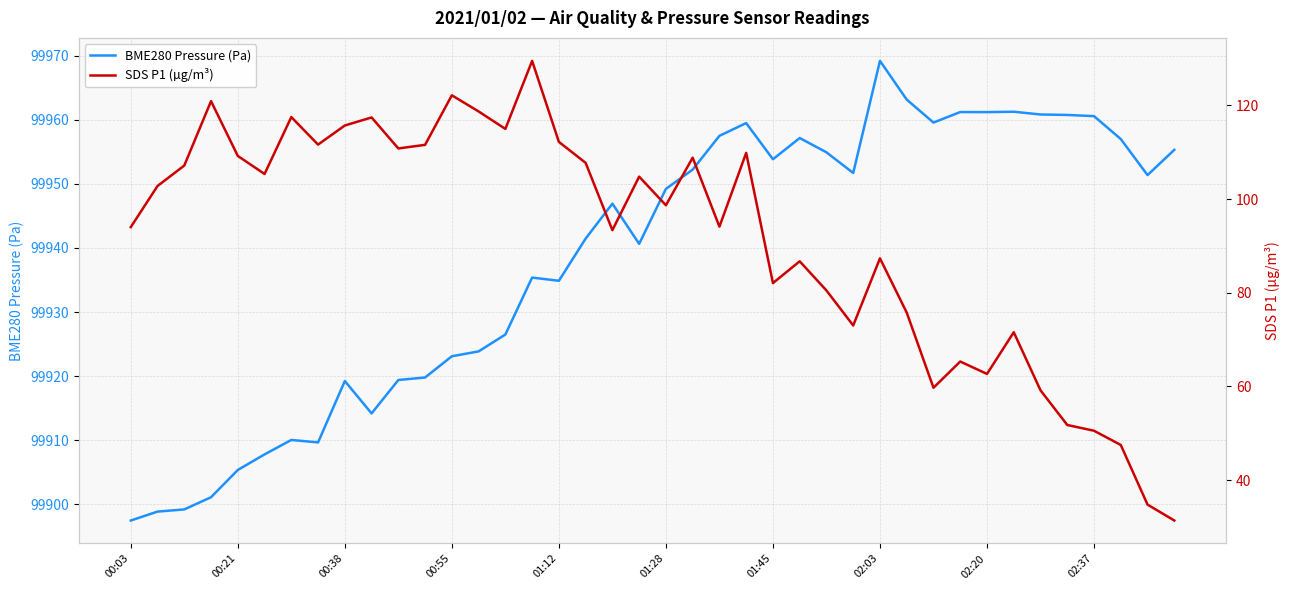

True or false: SDS P1 (µg/m³) and BME280 Pressure (Pa) intersect in this chart.

False